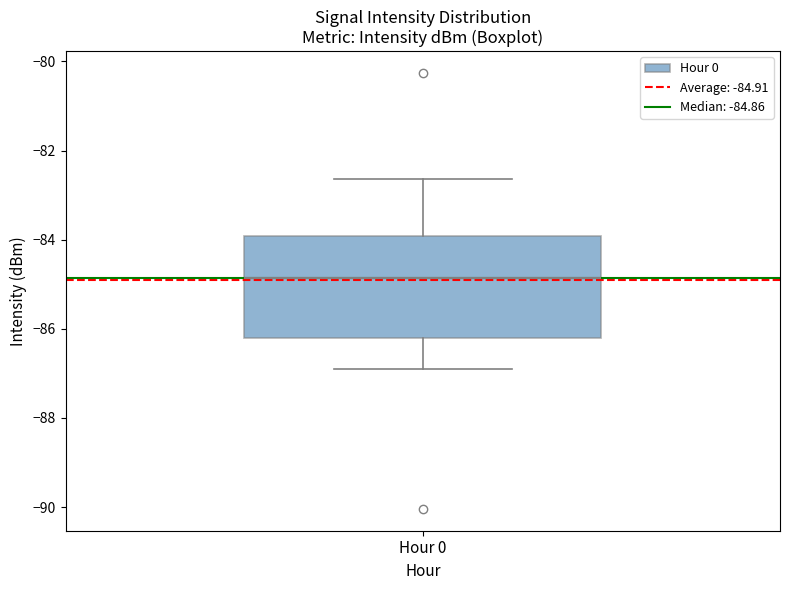

Transcribe this box plot: give where the median line is, the range the box spans, and where the two whiskers end, as read against the y-axis. The values are not printed on the chart, so give them approximately, as read against the axis.

median -84.8, box -86.2 to -84.0, whiskers -86.8 to -82.6